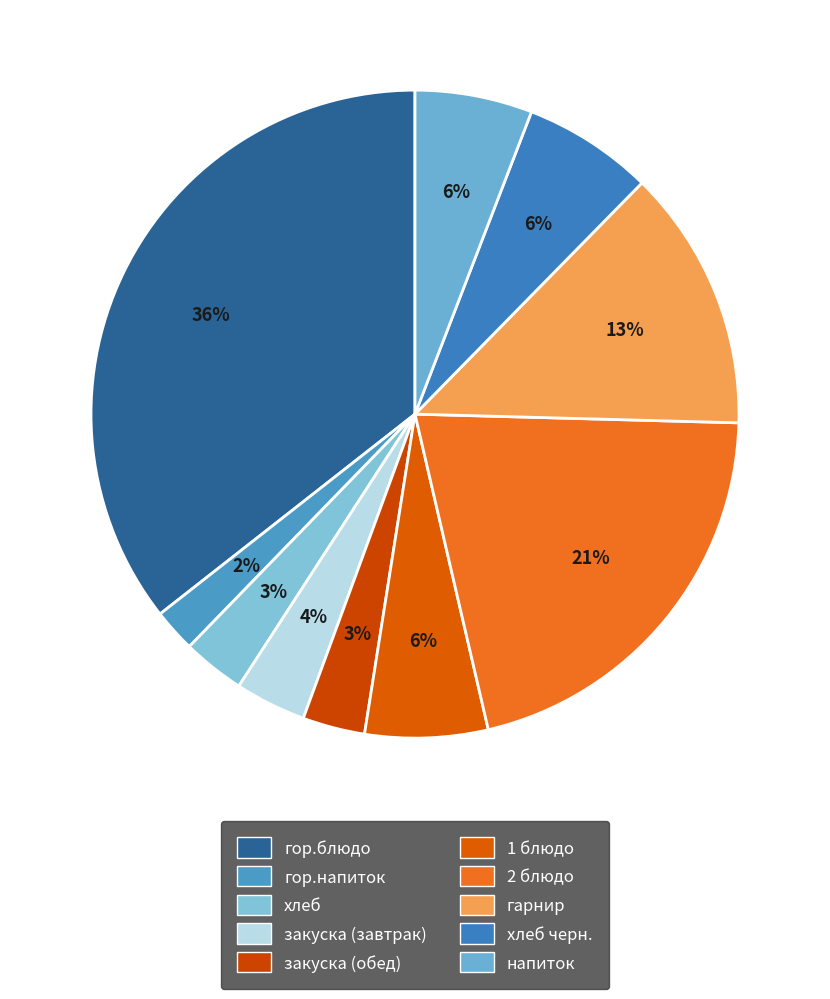

Which category has the smallest portion of the pie?

гор.напиток